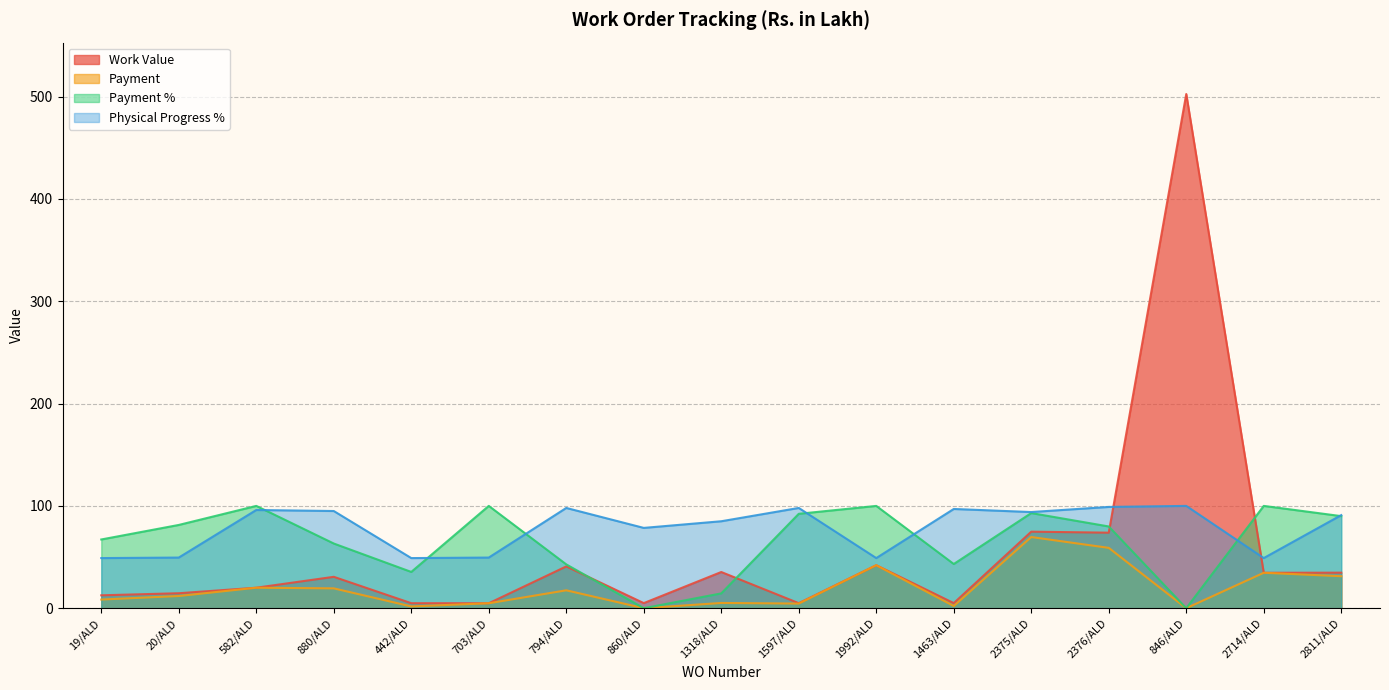

How many distinct data groups are displayed?

4